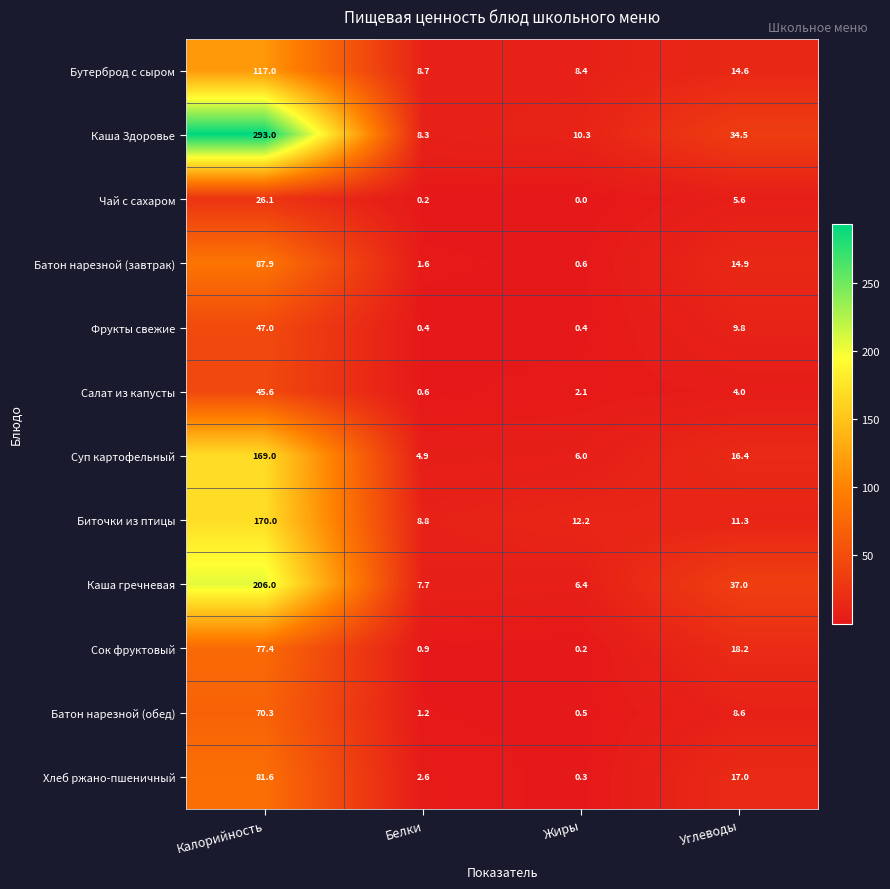

What is the spread (max minus min) of values at Жиры?

12.2